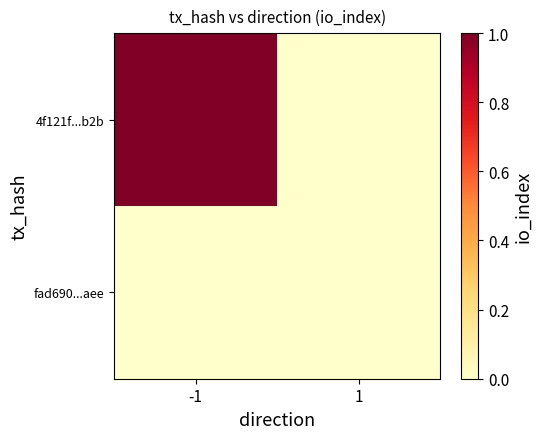

Which series changed the most between -1 and 1?

4f121f...b2b